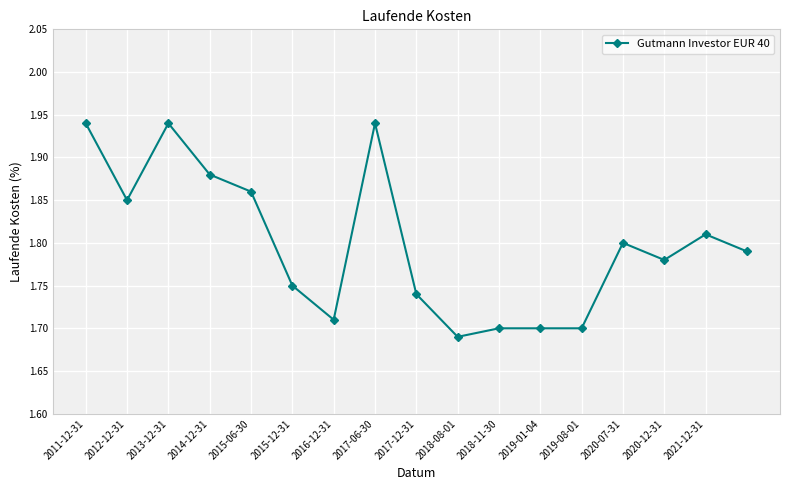

Count the values in the range 1 to 2.

17